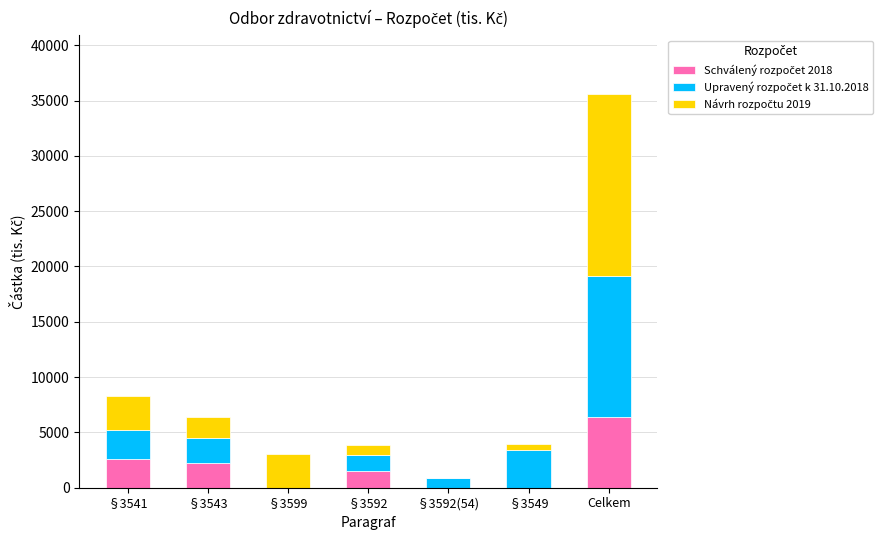

At which category is the sum across all series the highest?

Celkem